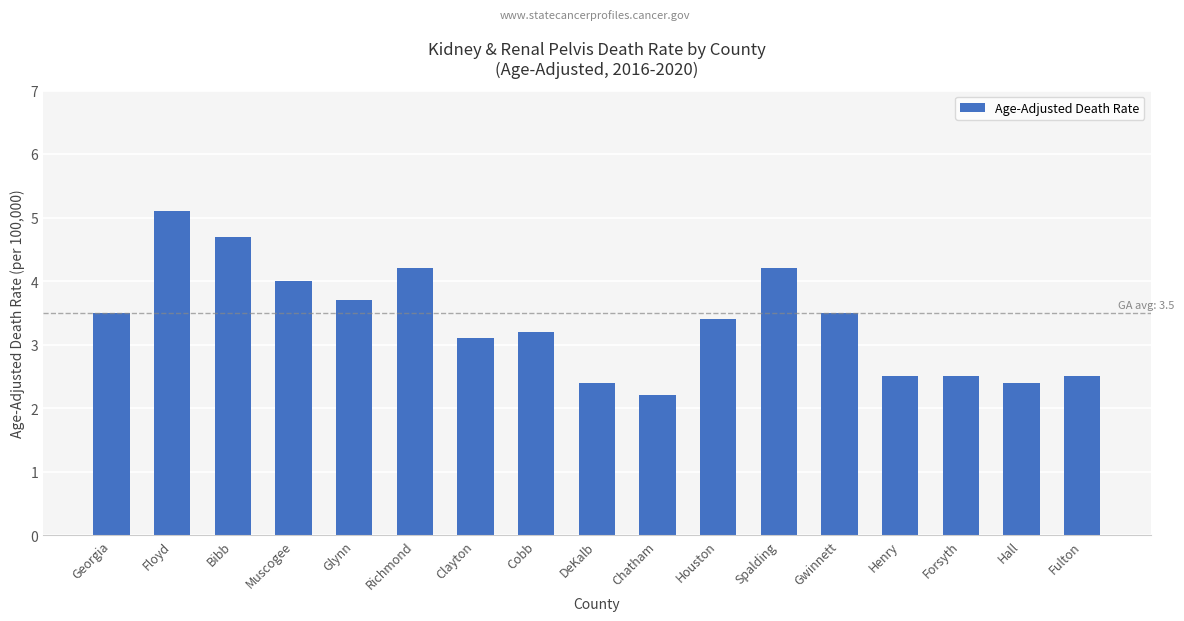

What is the difference between the values at Muscogee and Clayton?

0.9